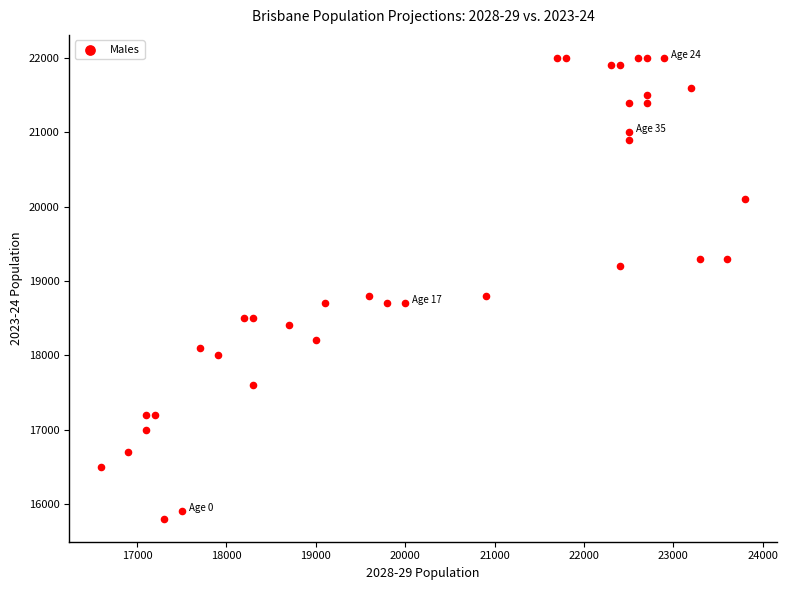

What is the range of X values (max minus min)?

7200